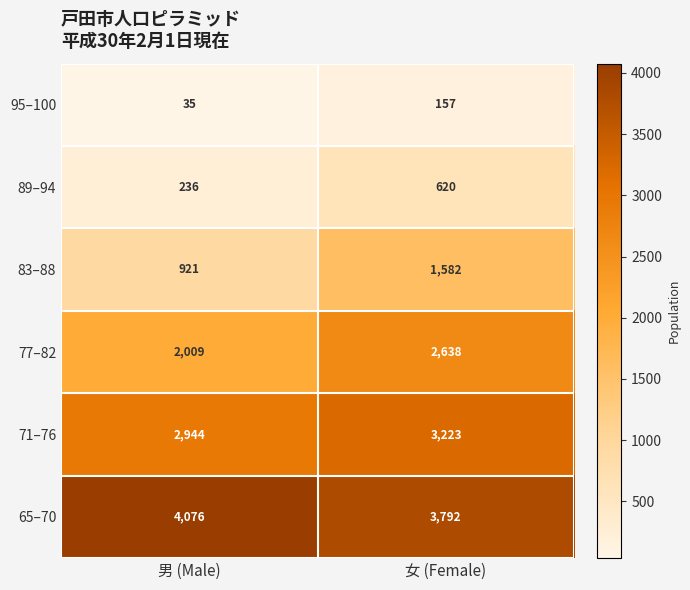

What is the greatest value displayed?

4076